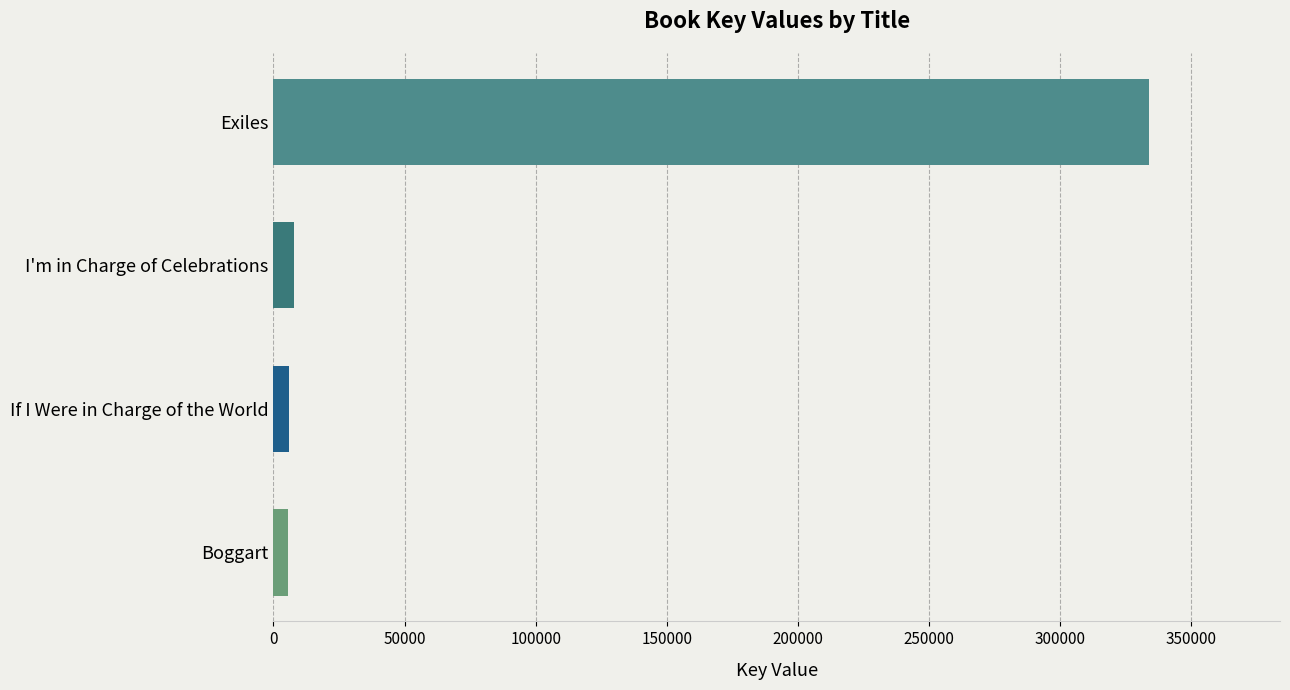

Which has a higher value, If I Were in Charge of the World or Exiles?

Exiles